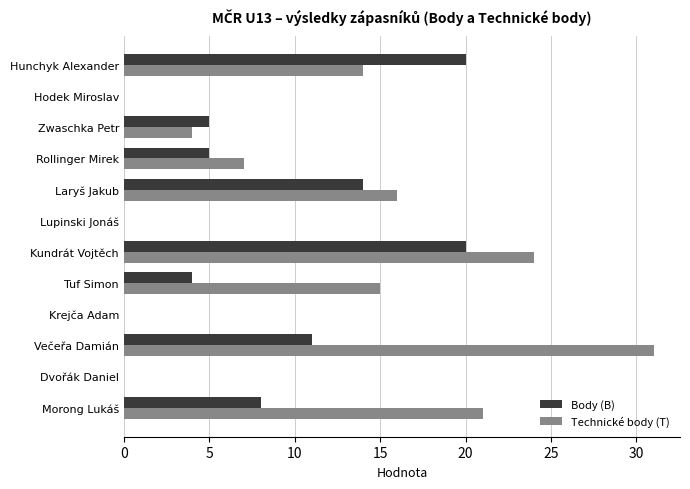

At which category is the sum across all series the highest?

Kundrát Vojtěch